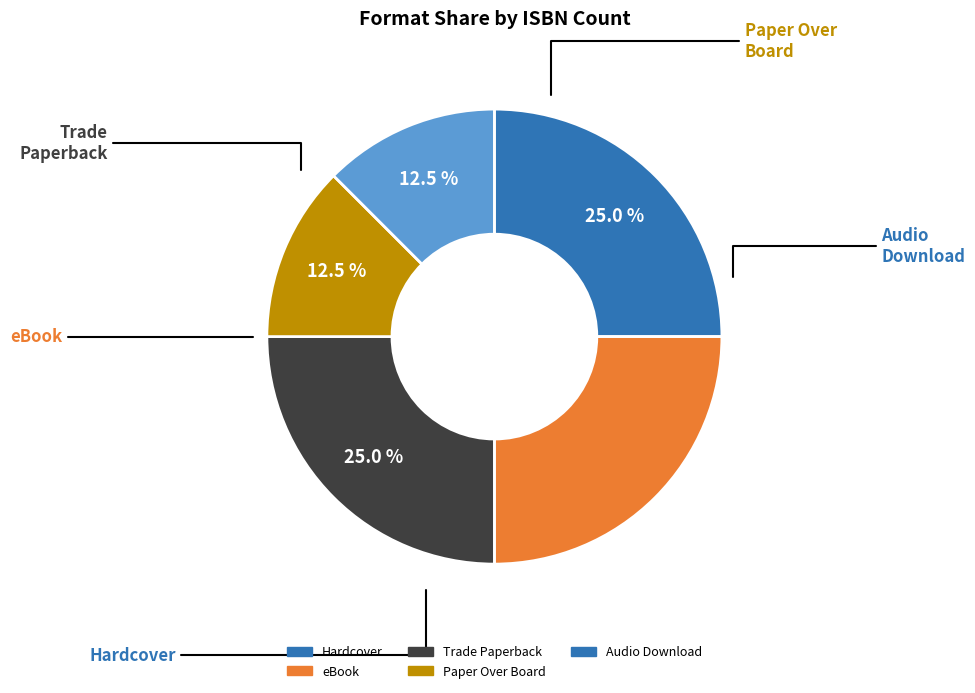

Which has a higher value, Paper Over Board or eBook?

eBook